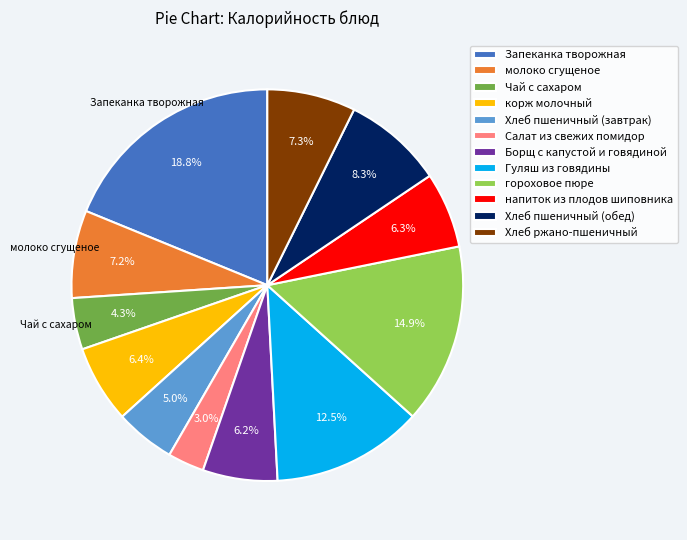

The Хлеб пшеничный (завтрак) slice represents 12% of the pie. True or false?

False